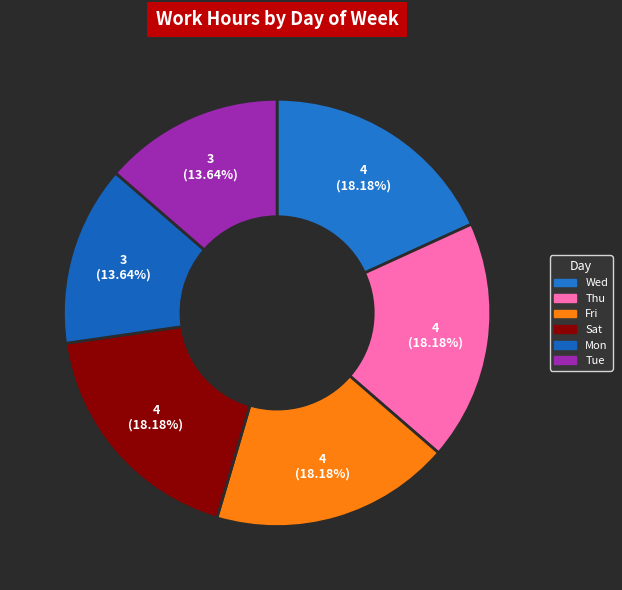

How many segments does this pie chart have?

6